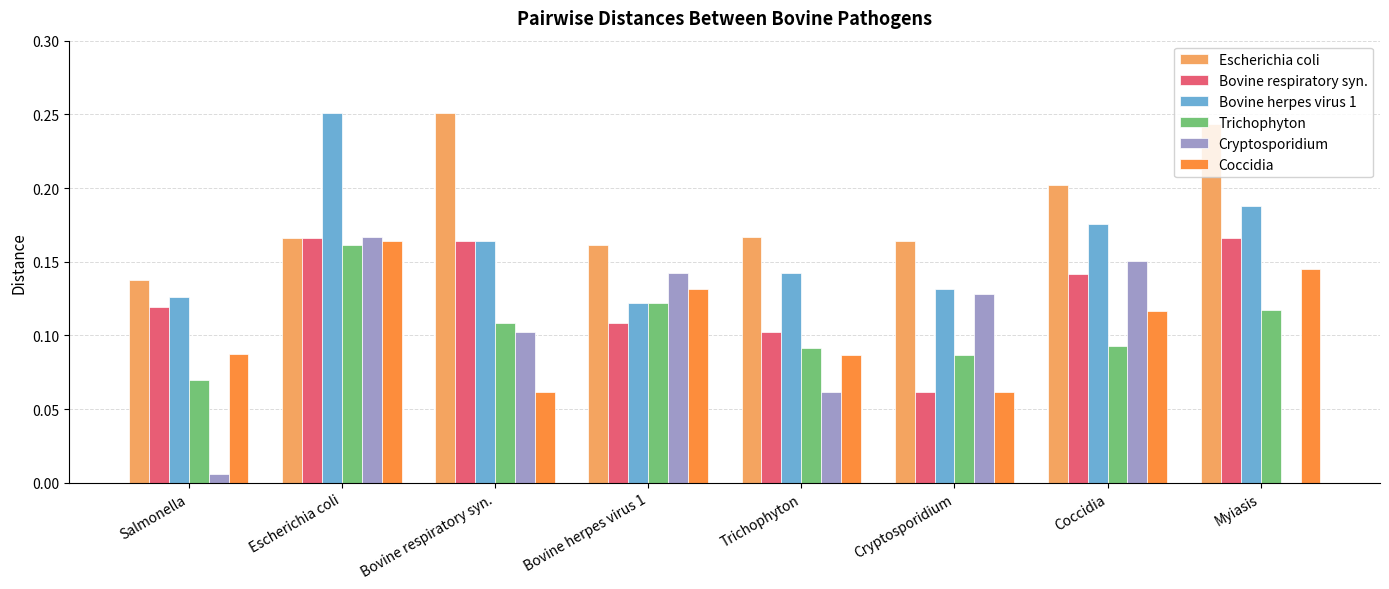

Which category has the highest value in the Escherichia coli series?

Bovine respiratory syn.